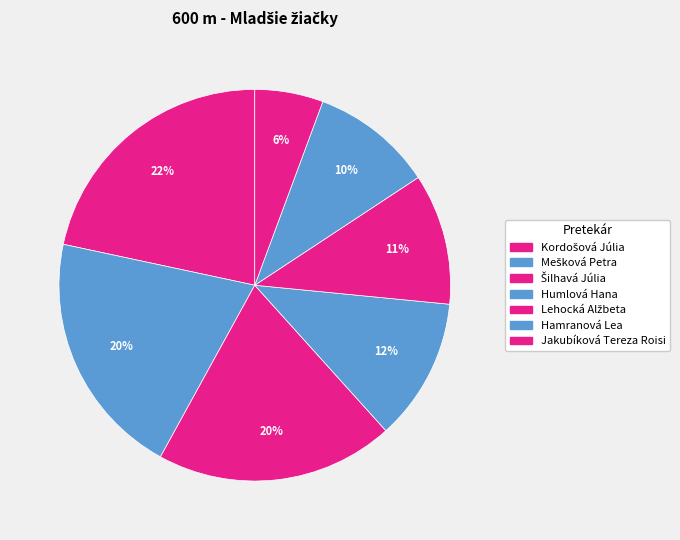

How many slices are in this pie chart?

7